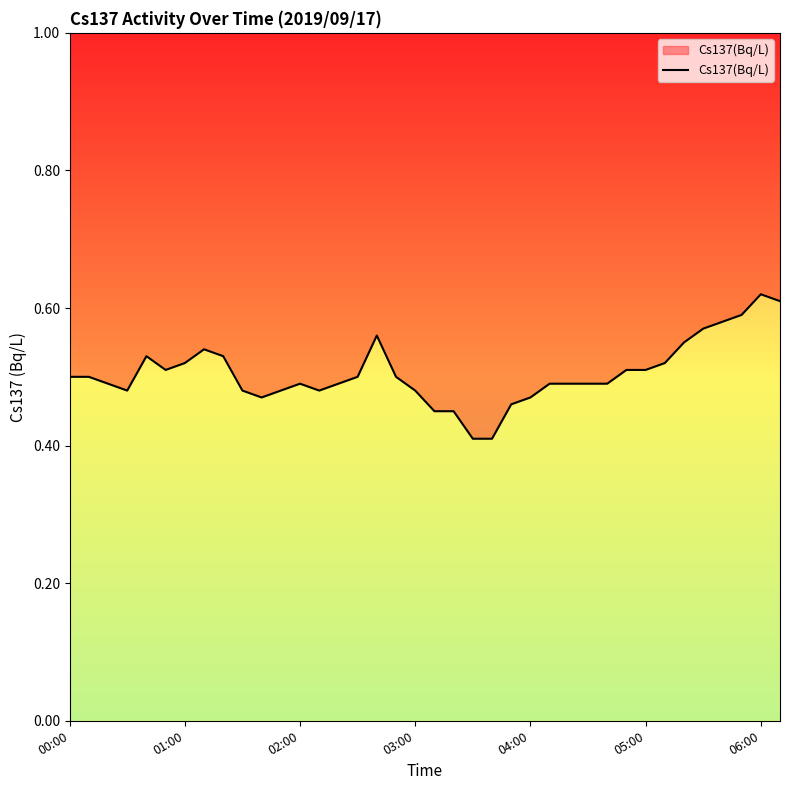

Is it true that the value at 01:00 is 0.3?

False